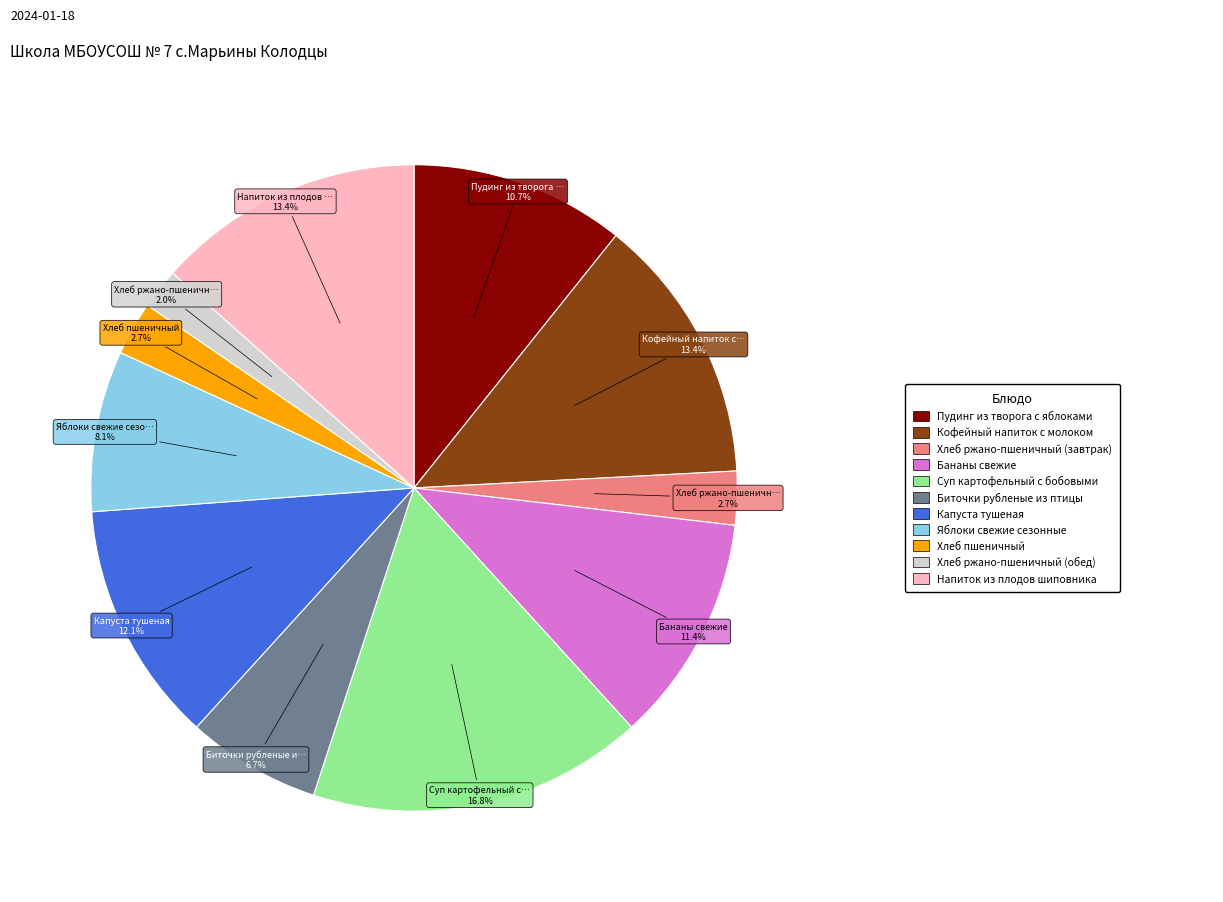

Does any single category account for the majority?

No